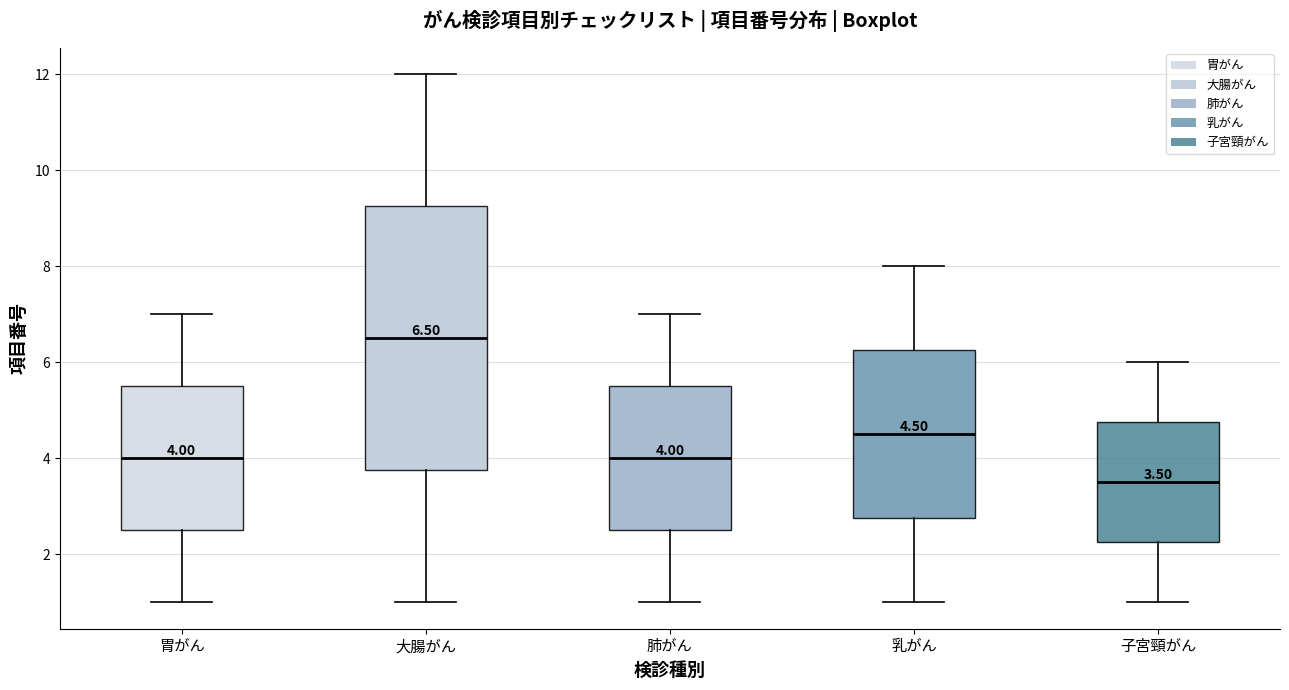

Which box is the tallest, from its lower edge to its upper edge?

大腸がん